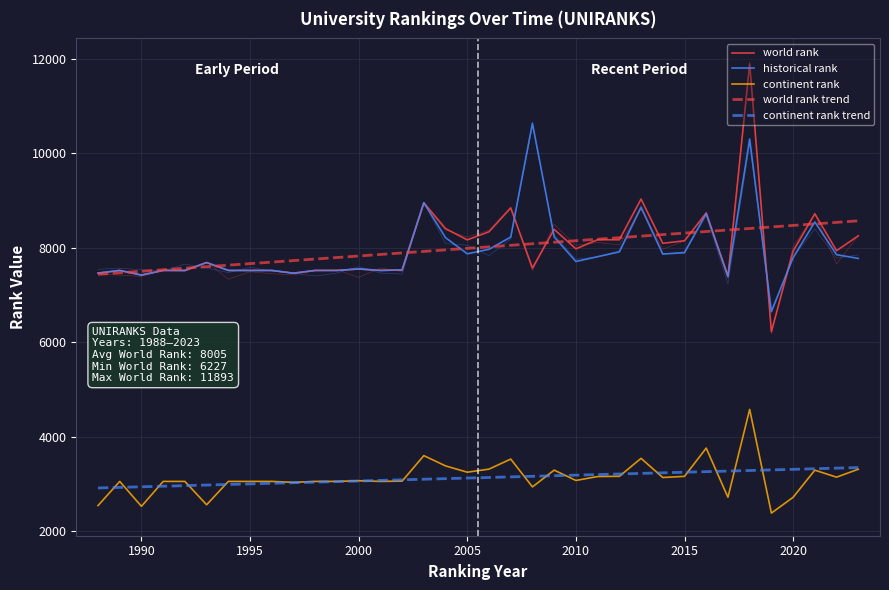

What is the difference between the second highest and minimum values in the continent rank series?

1376.0